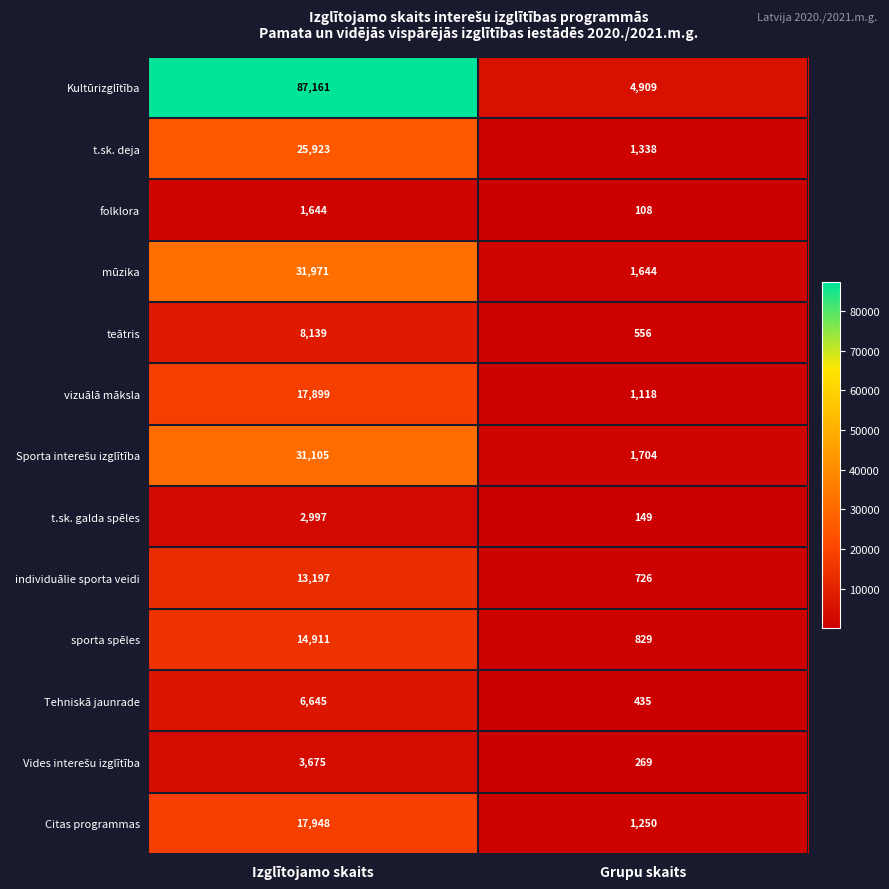

Read the mūzika value at Izglītojamo skaits, to the nearest 100.

32000